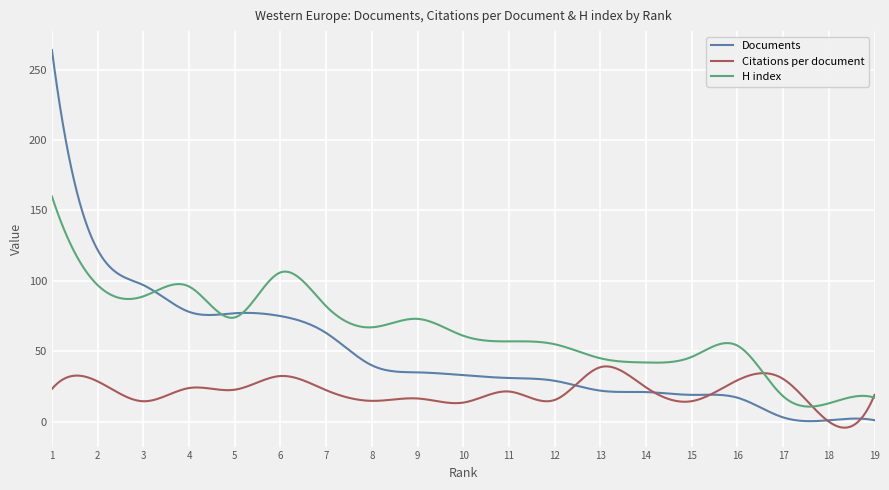

Which series has the widest spread of values?

Documents